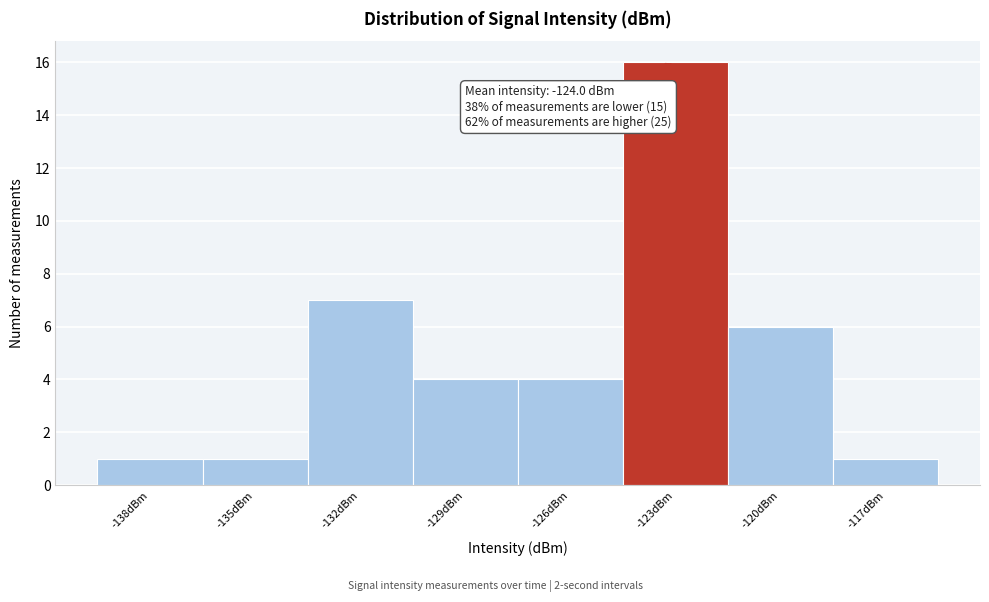

Reading left to right, transcribe all the data shown in this chart.

-138dBm=1	-135dBm=1	-132dBm=7	-129dBm=4	-126dBm=4	-123dBm=16	-120dBm=6	-117dBm=1